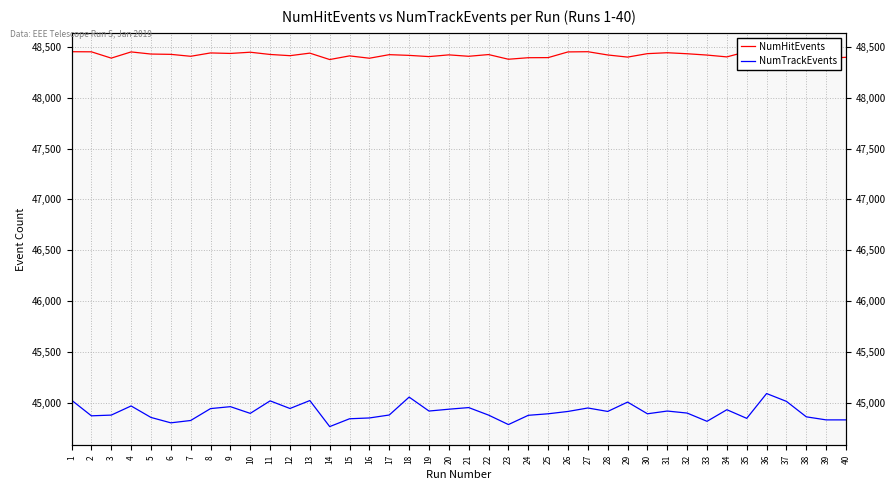

What is the lowest value of the NumTrackEvents series?

44766